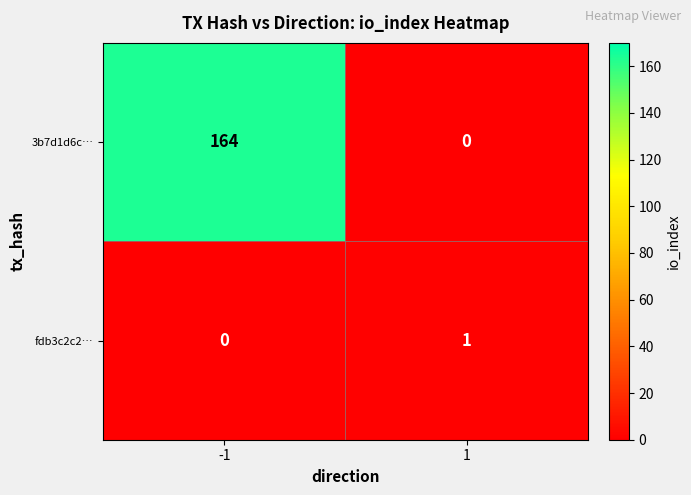

What is the highest value of the 3b7d1d6c… series?

164